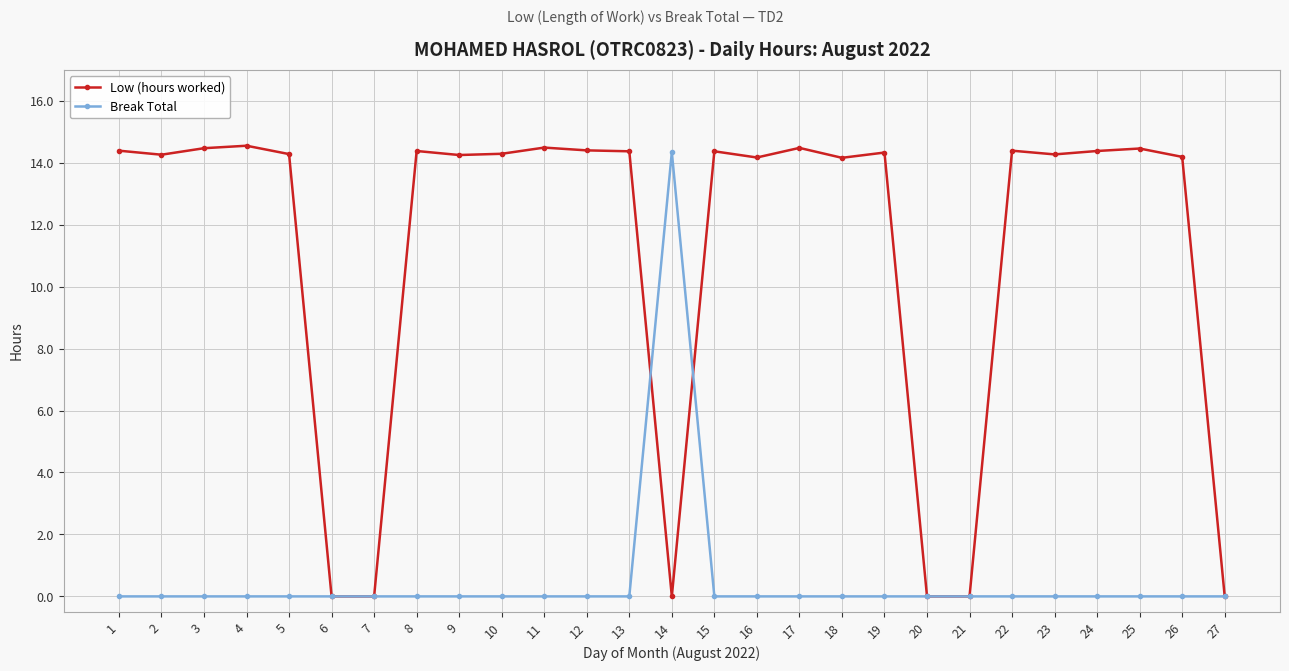

Does the chart display data point markers on the line(s)?

Yes